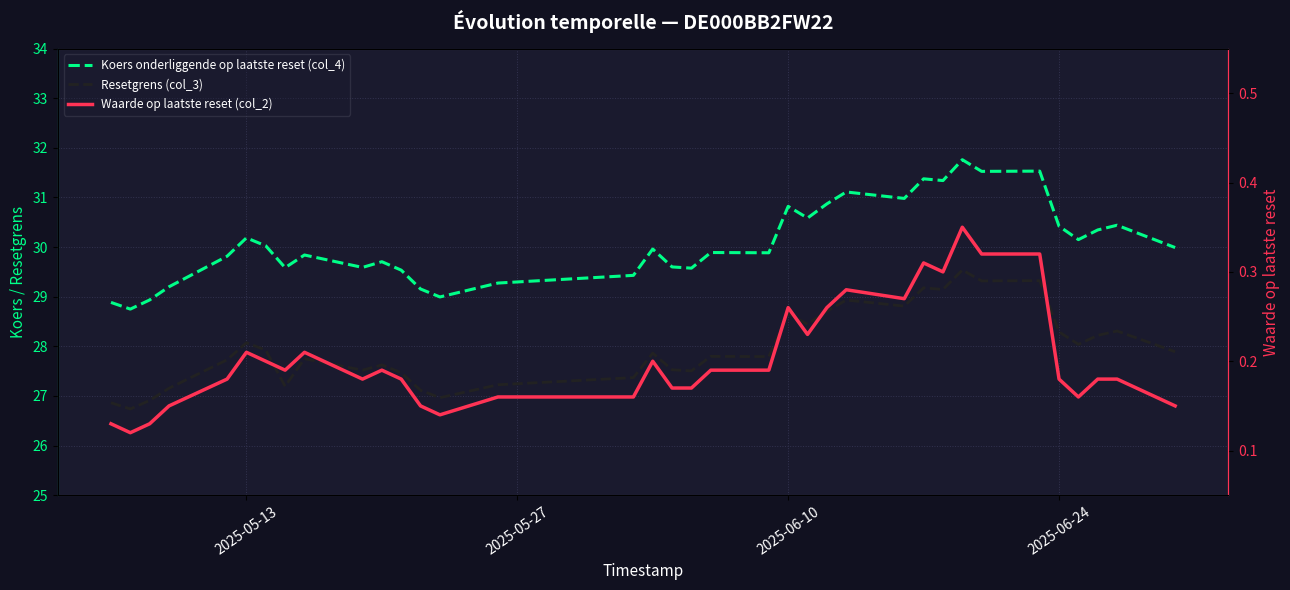

At which category does Koers onderliggende op laatste reset (col_4) reach its first local peak?

2025-05-13